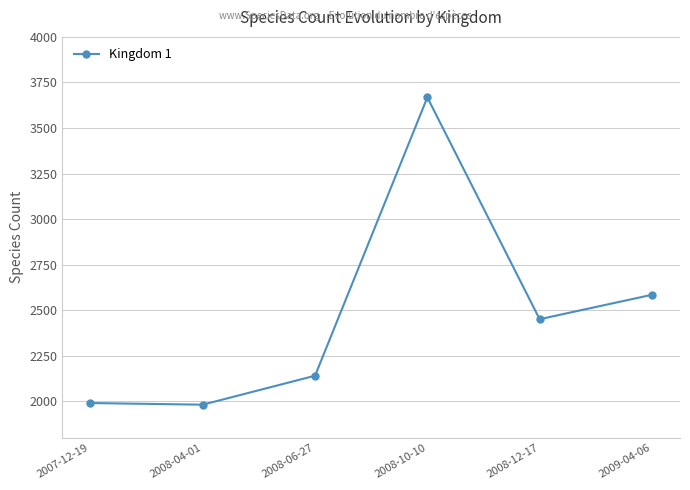

What is the change in value from 2008-04-01 to 2008-10-10?

+1686